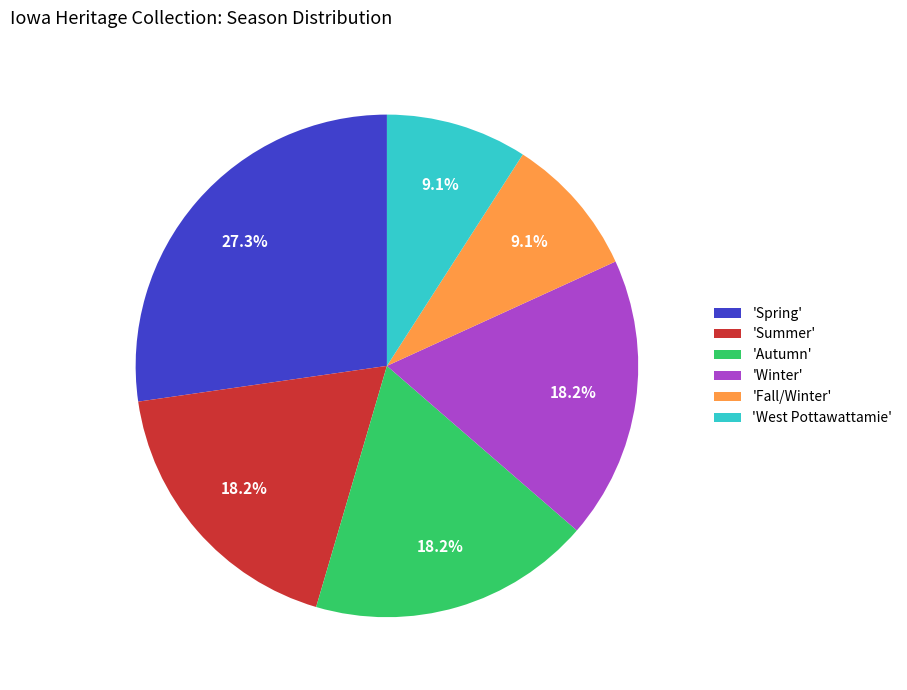

What percentage do 'Summer' and 'Spring' together represent?

45.5%